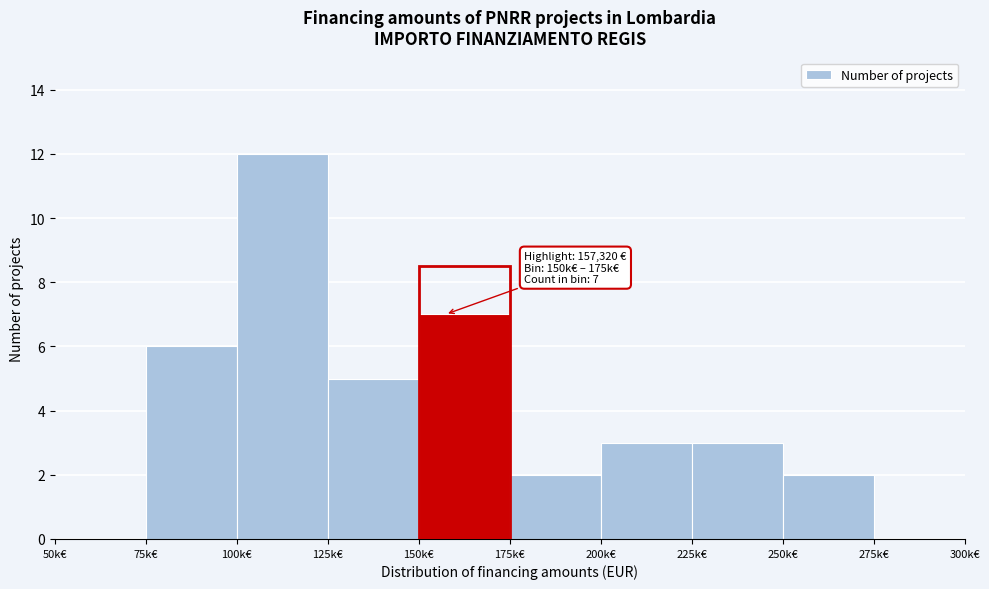

Reading left to right, what are all the values shown in this chart?

50k€=0	75k€=6	100k€=12	125k€=5	150k€=7	175k€=2	200k€=3	225k€=3	250k€=2	275k€=0